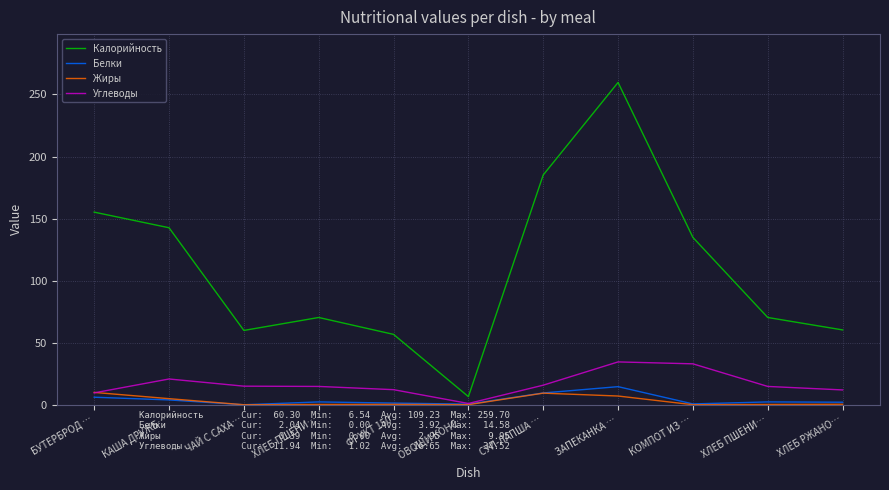

Reading left to right, list all the values displayed in this chart.

Калорийность: БУТЕРБРОД …=155.2	КАША ДРУЖБ…=142.6	ЧАЙ С САХА…=59.9	ХЛЕБ ПШЕНИ…=70.3	ФРУКТ 150=56.7	ОВОЩИ КОНС…=6.5	СУП-ЛАПША …=185.2	ЗАПЕКАНКА …=259.7	КОМПОТ ИЗ …=134.8	ХЛЕБ ПШЕНИ…=70.3	ХЛЕБ РЖАНО…=60.3
Белки: БУТЕРБРОД …=6.1	КАША ДРУЖБ…=3.9	ЧАЙ С САХА…=0.0	ХЛЕБ ПШЕНИ…=2.3	ФРУКТ 150=1.4	ОВОЩИ КОНС…=0.5	СУП-ЛАПША …=9.5	ЗАПЕКАНКА …=14.6	КОМПОТ ИЗ …=0.7	ХЛЕБ ПШЕНИ…=2.3	ХЛЕБ РЖАНО…=2.0
Жиры: БУТЕРБРОД …=9.9	КАША ДРУЖБ…=4.9	ЧАЙ С САХА…=0.0	ХЛЕБ ПШЕНИ…=0.2	ФРУКТ 150=0.3	ОВОЩИ КОНС…=0.1	СУП-ЛАПША …=9.3	ЗАПЕКАНКА …=7.0	КОМПОТ ИЗ …=0.0	ХЛЕБ ПШЕНИ…=0.2	ХЛЕБ РЖАНО…=0.4
Углеводы: БУТЕРБРОД …=9.6	КАША ДРУЖБ…=20.8	ЧАЙ С САХА…=15.0	ХЛЕБ ПШЕНИ…=14.8	ФРУКТ 150=12.2	ОВОЩИ КОНС…=1.0	СУП-ЛАПША …=15.8	ЗАПЕКАНКА …=34.5	КОМПОТ ИЗ …=33.0	ХЛЕБ ПШЕНИ…=14.8	ХЛЕБ РЖАНО…=11.9